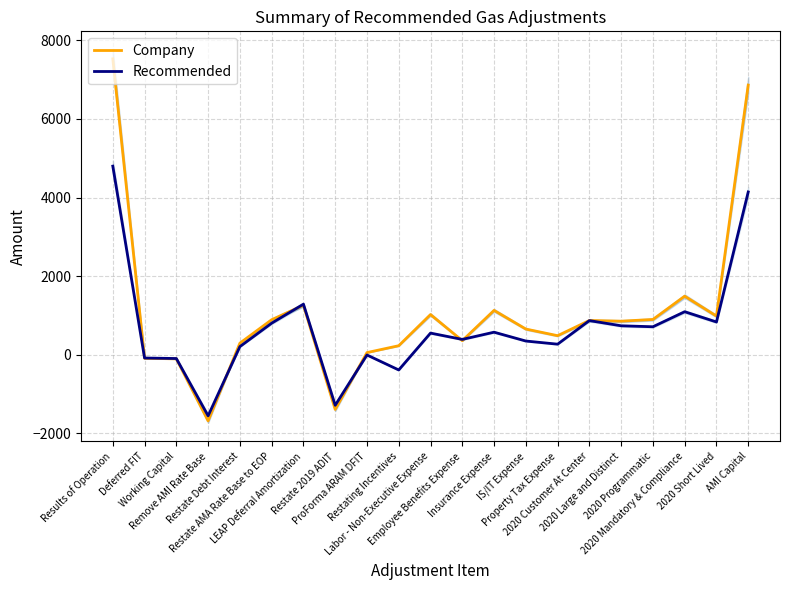

How many distinct data groups are displayed?

2